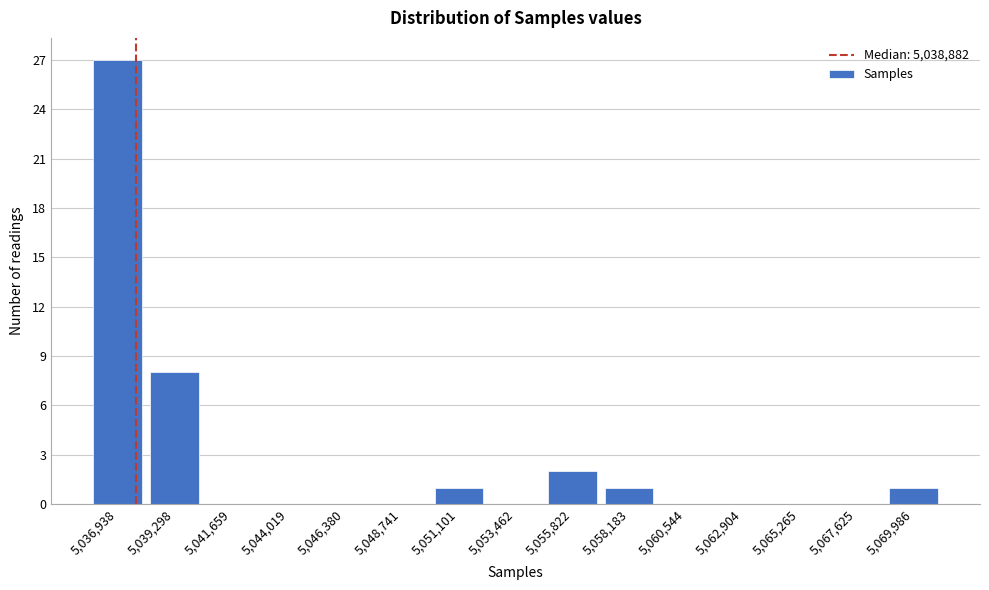

Reading left to right, list all the values displayed in this chart.

5,036,938=27	5,039,298=8	5,041,659=0	5,044,019=0	5,046,380=0	5,048,741=0	5,051,101=1	5,053,462=0	5,055,822=2	5,058,183=1	5,060,544=0	5,062,904=0	5,065,265=0	5,067,625=0	5,069,986=1